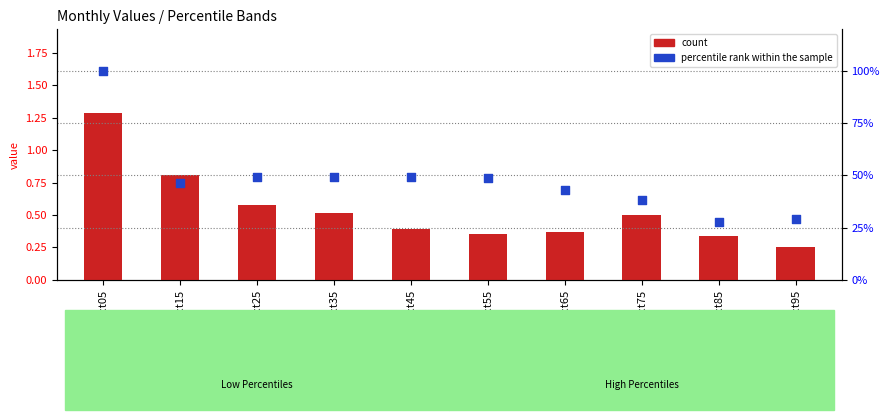

Is the value of count at pct45 greater than the value of percentile rank within the sample at pct55?

No